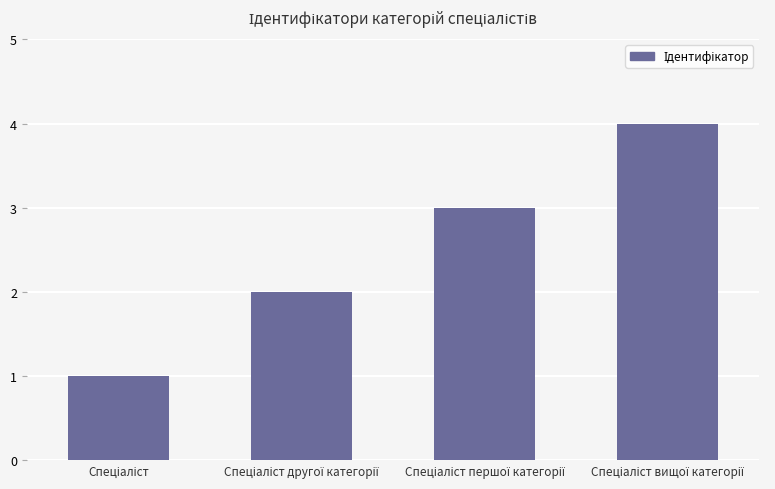

What is the maximum value shown in the chart?

4